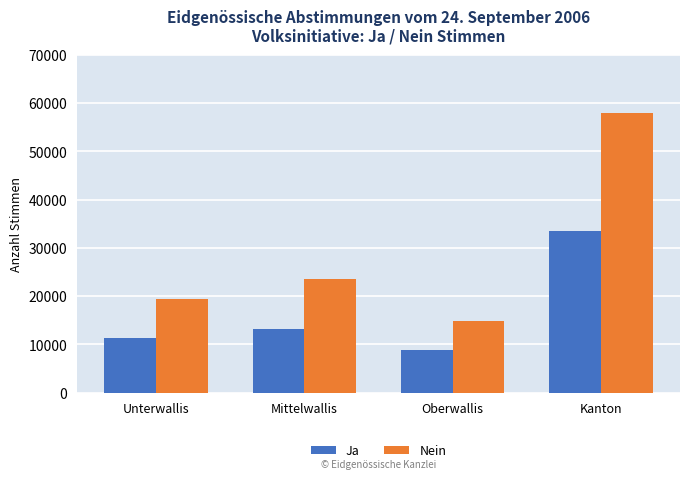

At how many categories does at least one series exceed 34212?

1